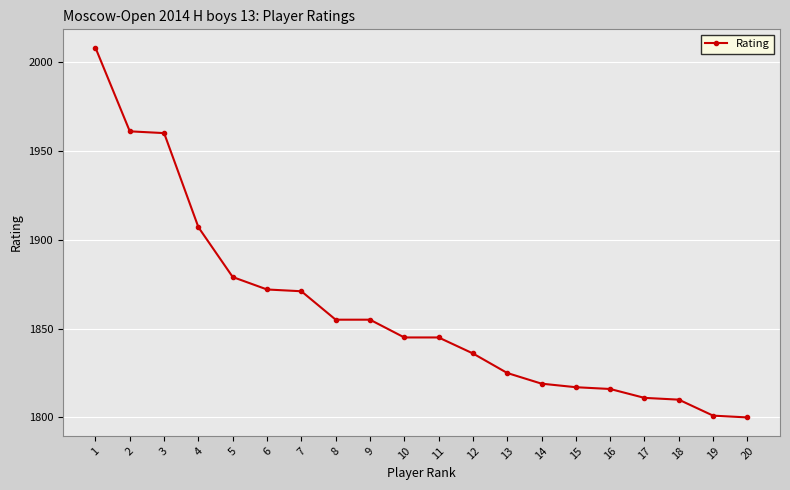

What is the difference between the second highest and minimum values?

161